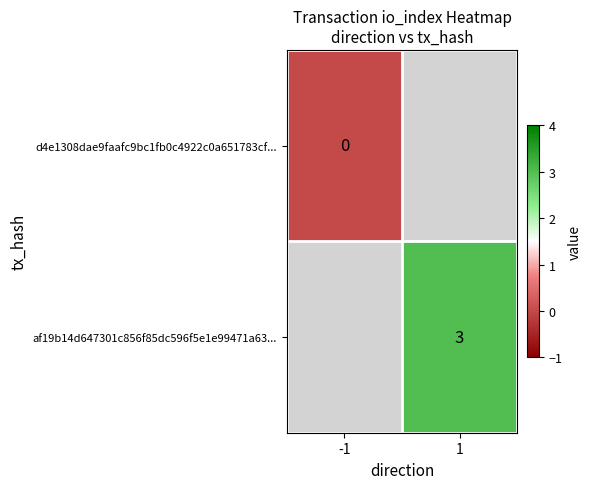

The value of af19b14d647301c856f85dc596f5e1e99471a63... at 1 is 4. True or false?

False